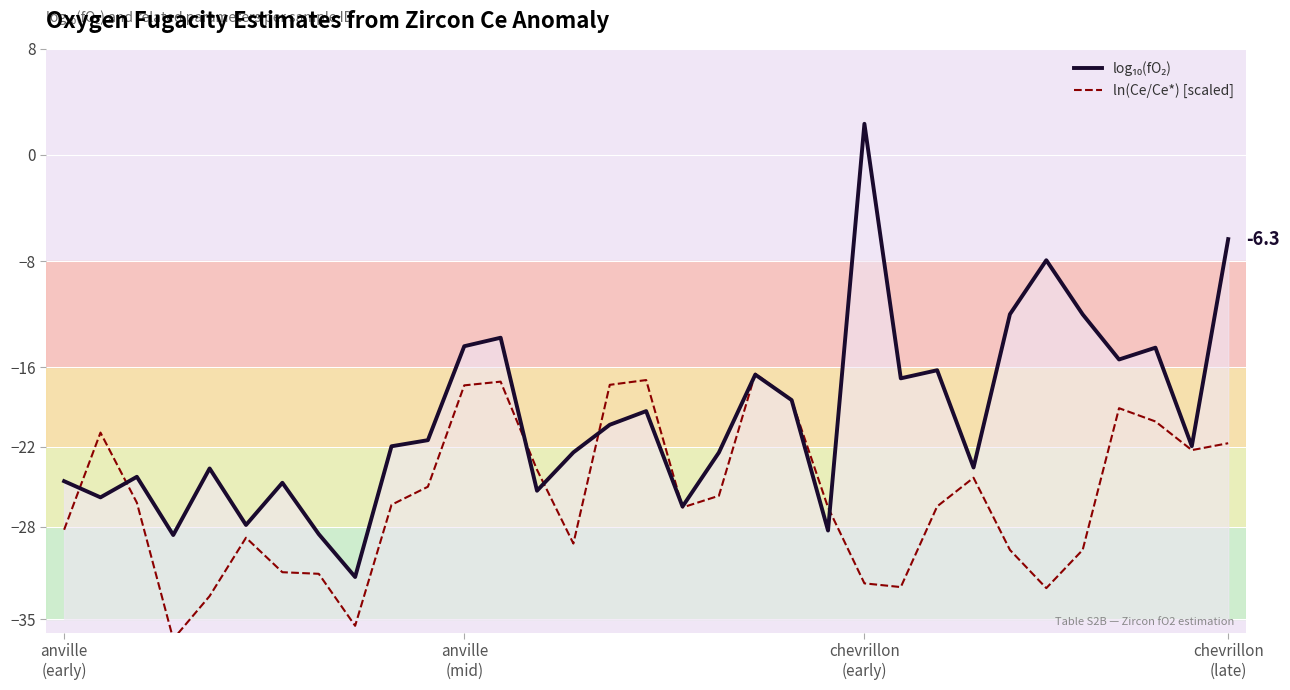

At how many categories does at least one series exceed -1?

1